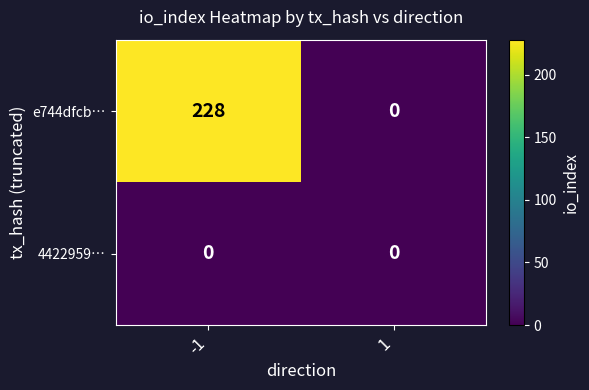

What is the total value across all series at -1?

228